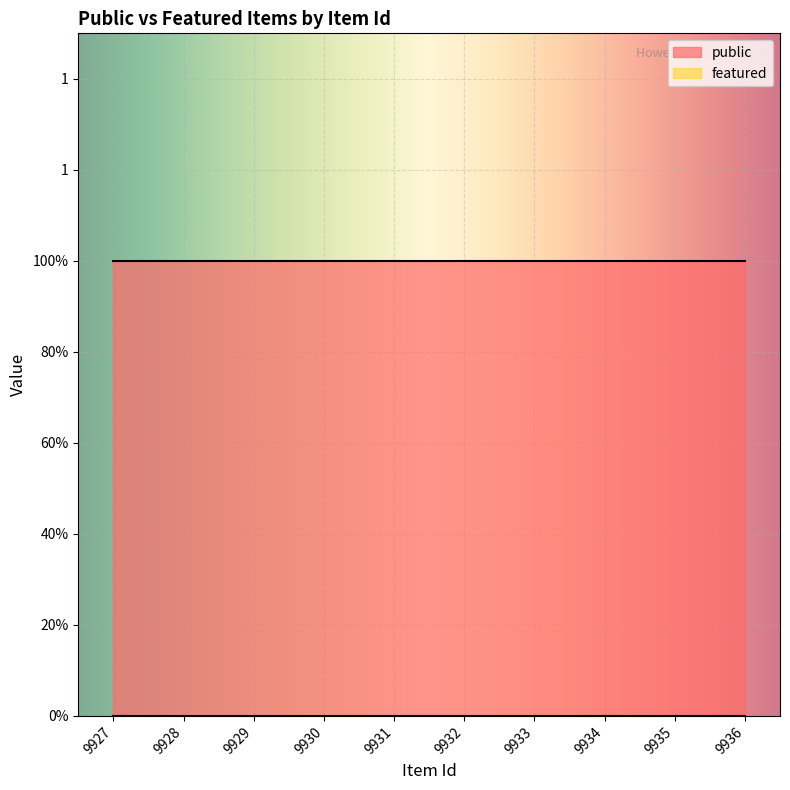

Reading left to right, list all the values displayed in this chart.

public: 9927=1	9928=1	9929=1	9930=1	9931=1	9932=1	9933=1	9934=1	9935=1	9936=1
featured: 9927=0	9928=0	9929=0	9930=0	9931=0	9932=0	9933=0	9934=0	9935=0	9936=0